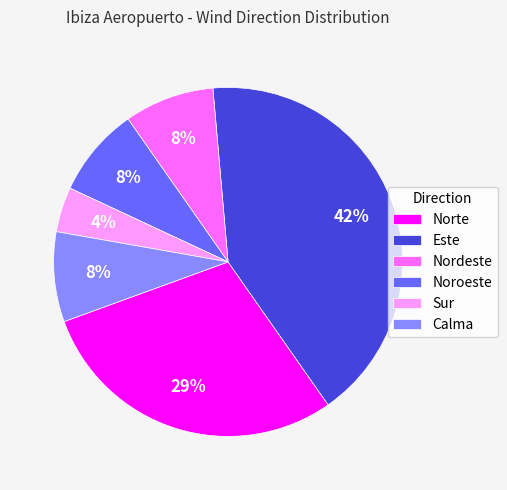

Is there a majority slice in this chart?

No